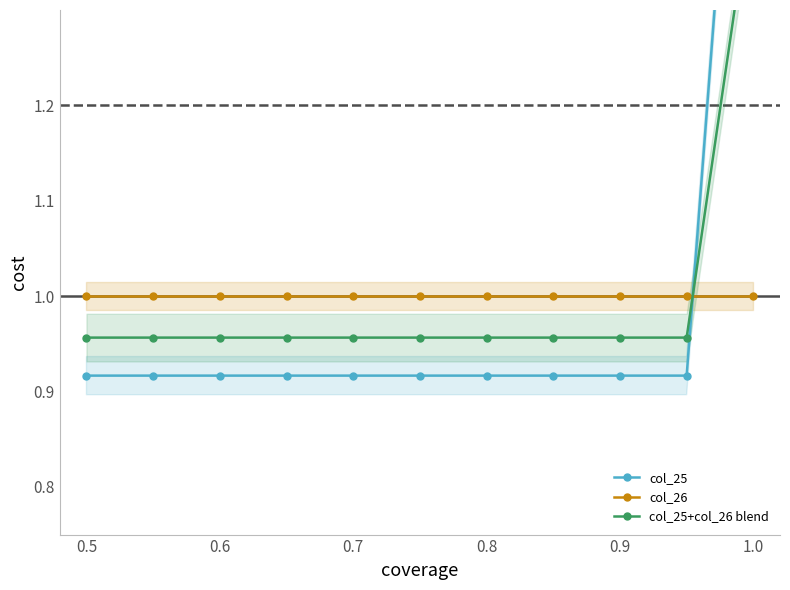

How many lines are shown in the chart?

3